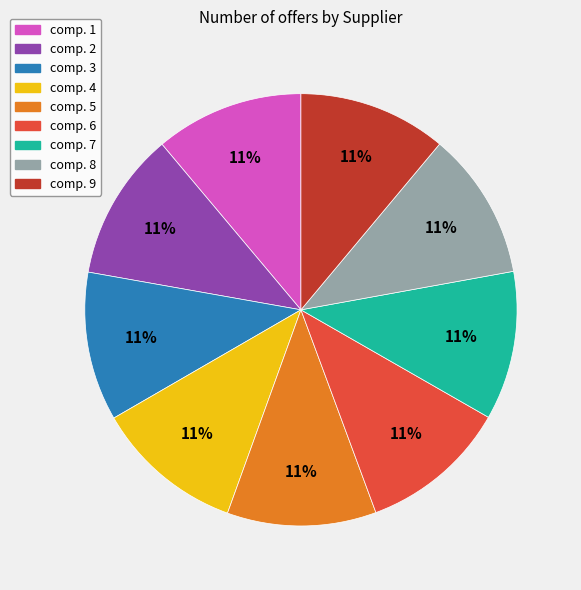

To the nearest percent, what portion does comp. 5 represent?

11%